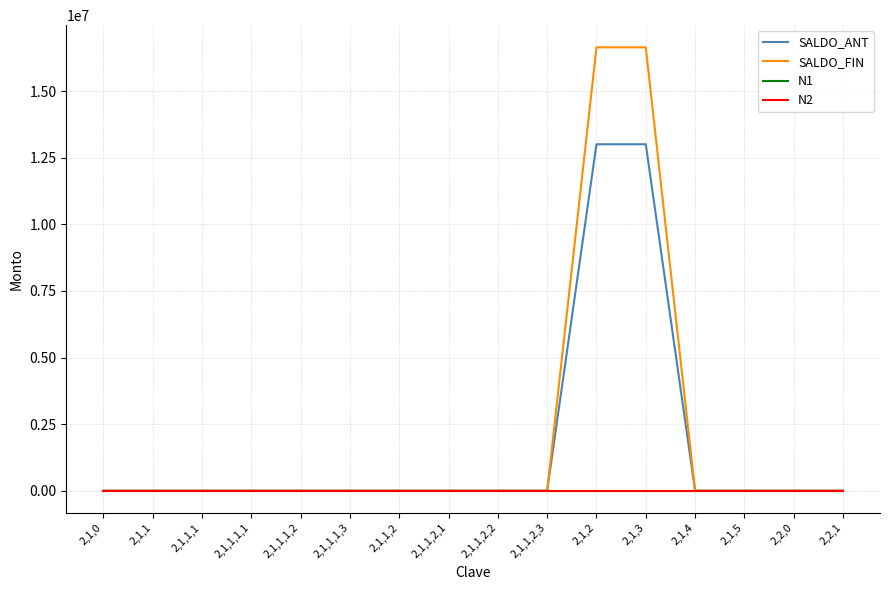

How many values in the N2 series exceed 1?

2